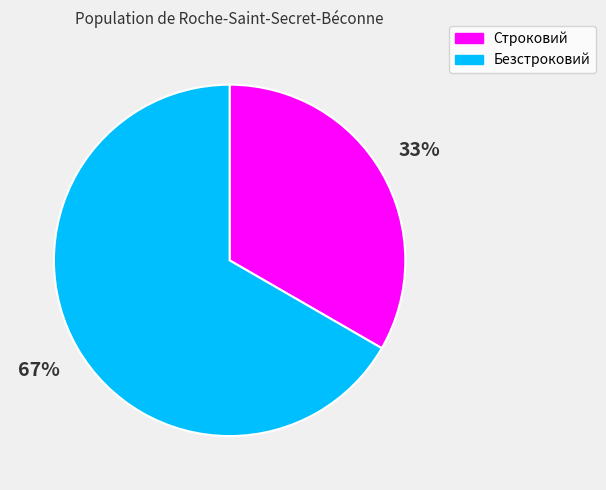

Is it true that Безстроковий is 54% of the pie?

False